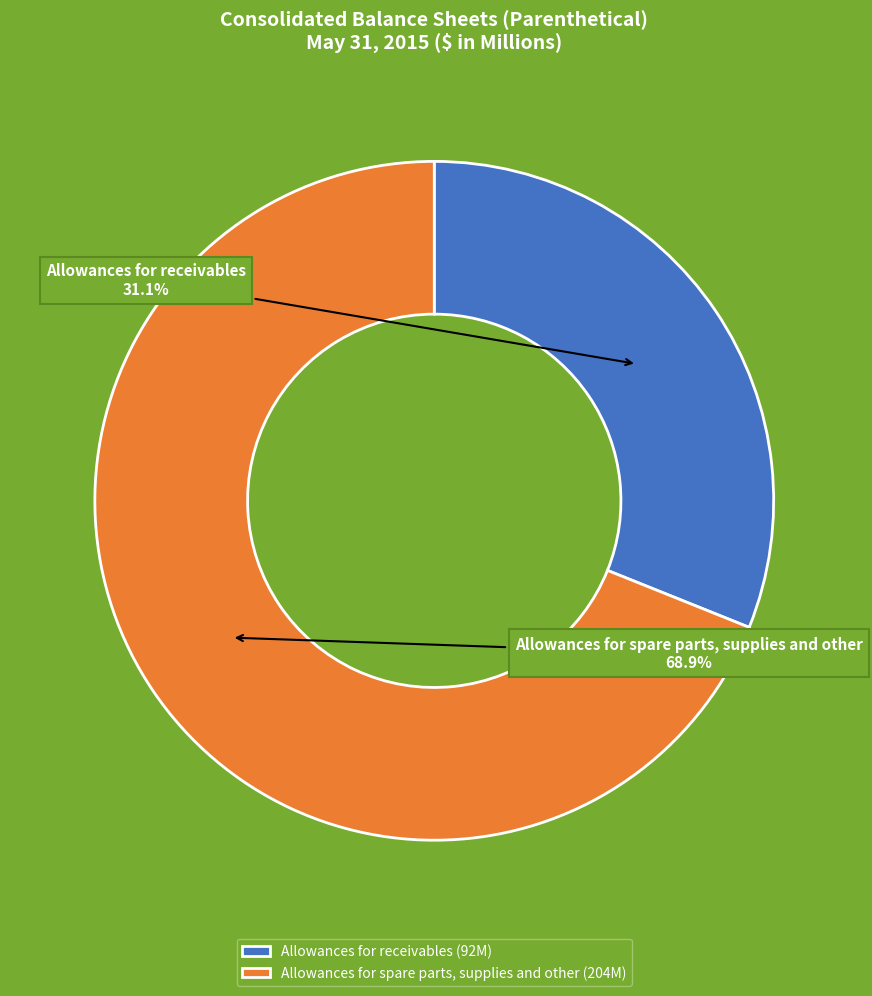

What percentage is the Allowances for spare parts, supplies and other slice, to the nearest percent?

69%